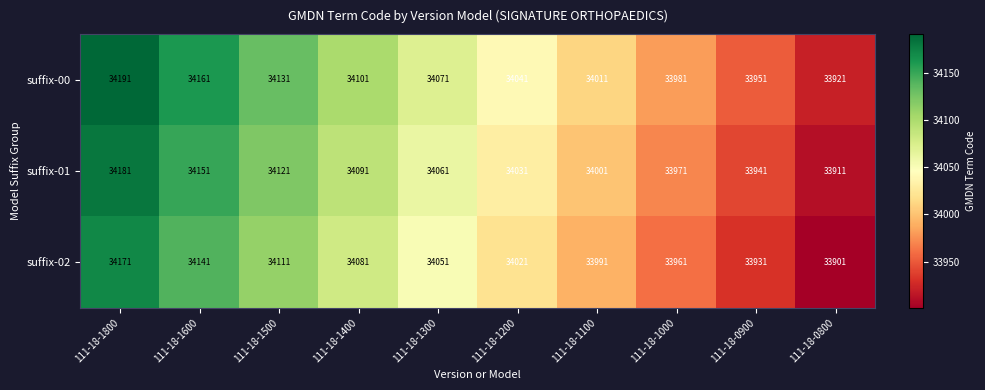

Count the suffix-00 values in the range 33981 to 34131.

6